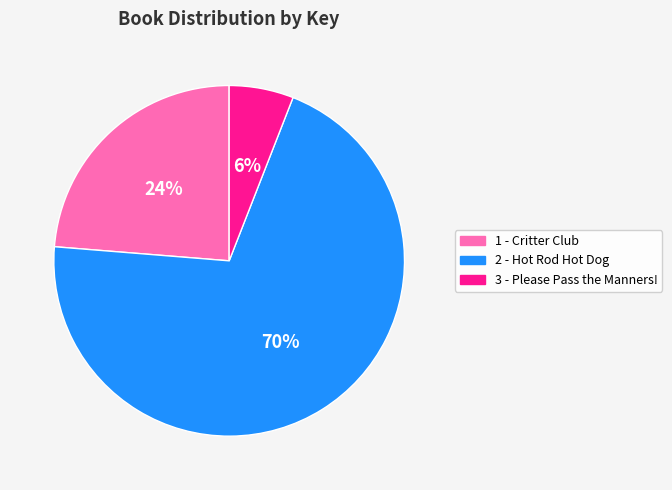

True or false: 3 - Please Pass the Manners! accounts for 12% of the total.

False